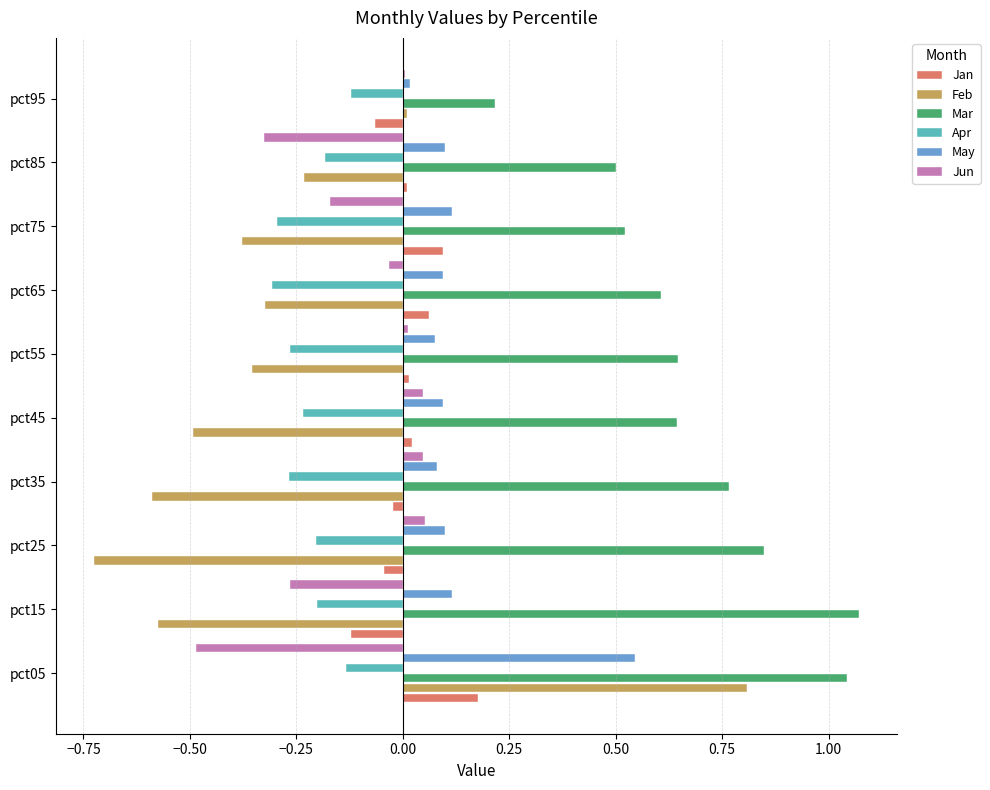

Is it true that Jan equals 0.0 at pct85?

True